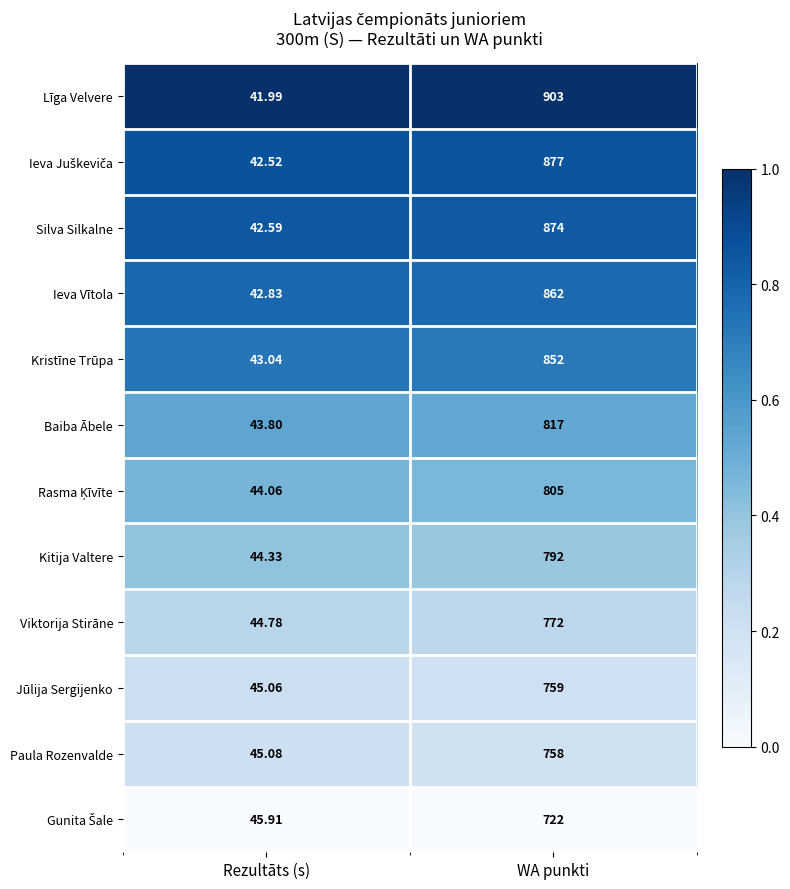

Where is Ieva Vītola nearest to the value 452?

Rezultāts (s)